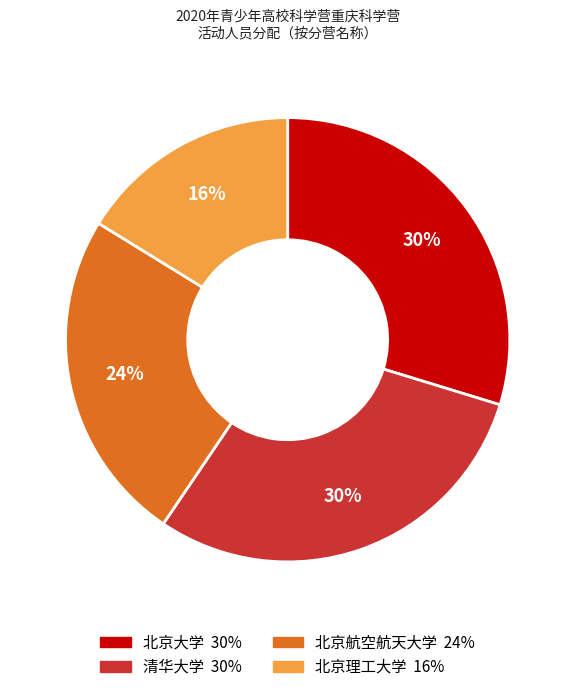

Which has a higher value, 北京理工大学 or 清华大学?

清华大学